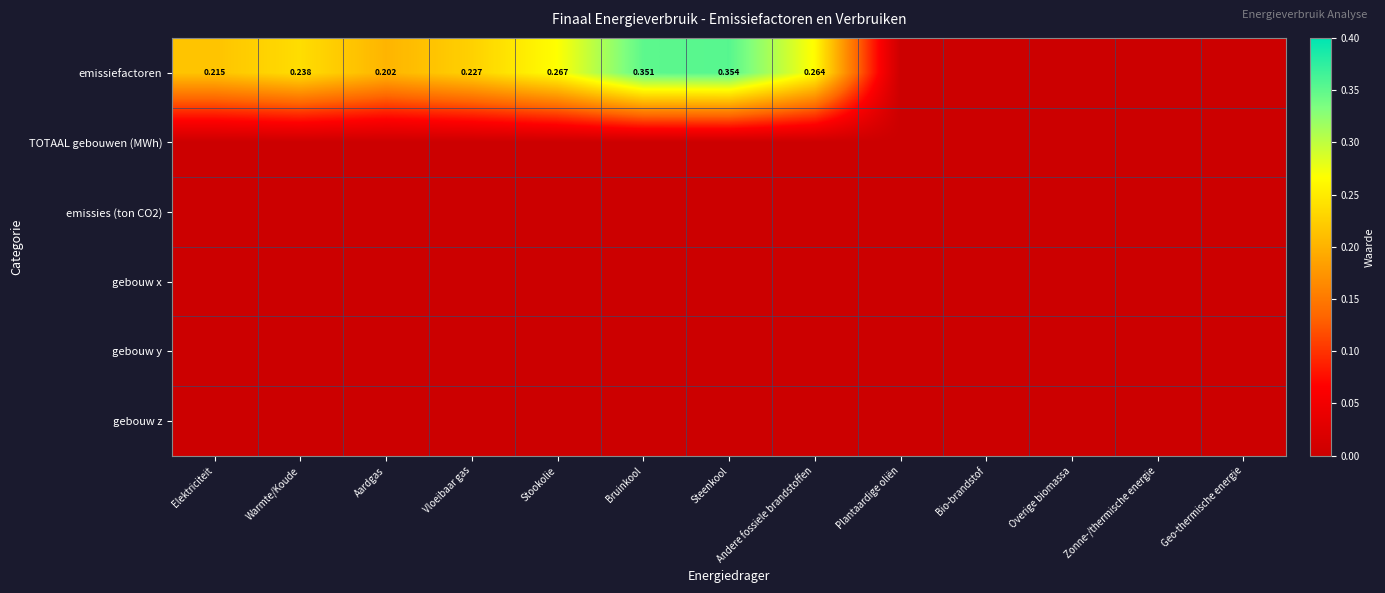

The gebouw y series shows 0.0 at Andere fossiele brandstoffen. True or false?

True